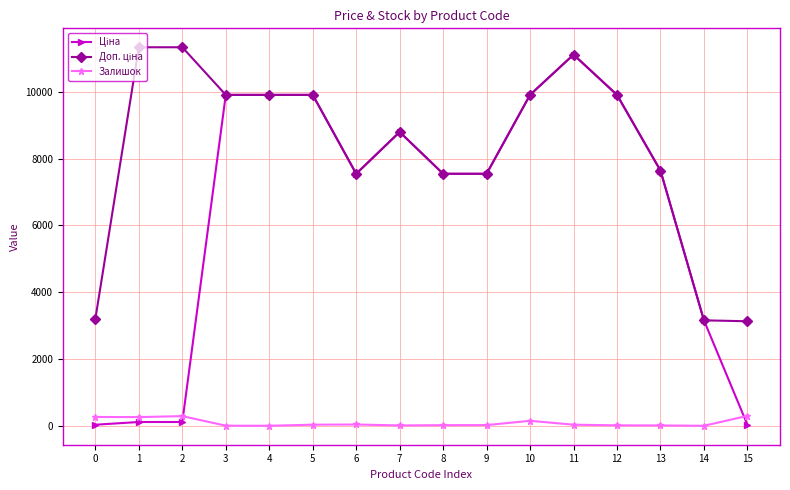

True or false: Залишок has more than 2 points higher than both neighbors.

True